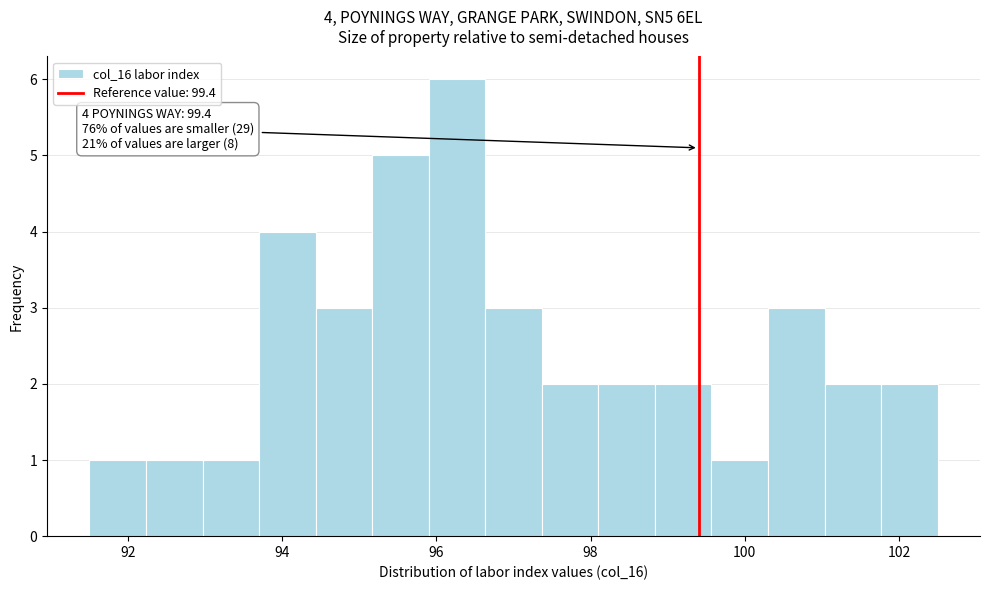

Around what value on the x-axis is the tallest bar? Give the approximate position of its centre, as read against the axis.

96.2